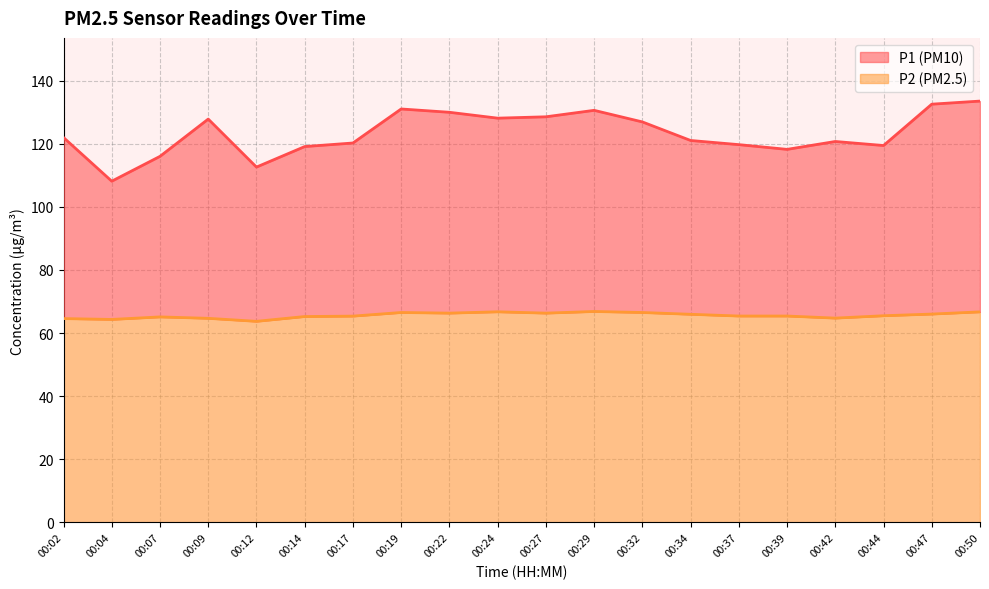

Which series has the largest total across all categories?

P1